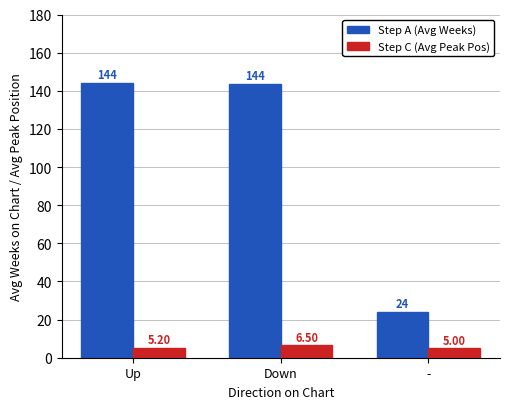

Which label corresponds to the largest value in the chart?

Up